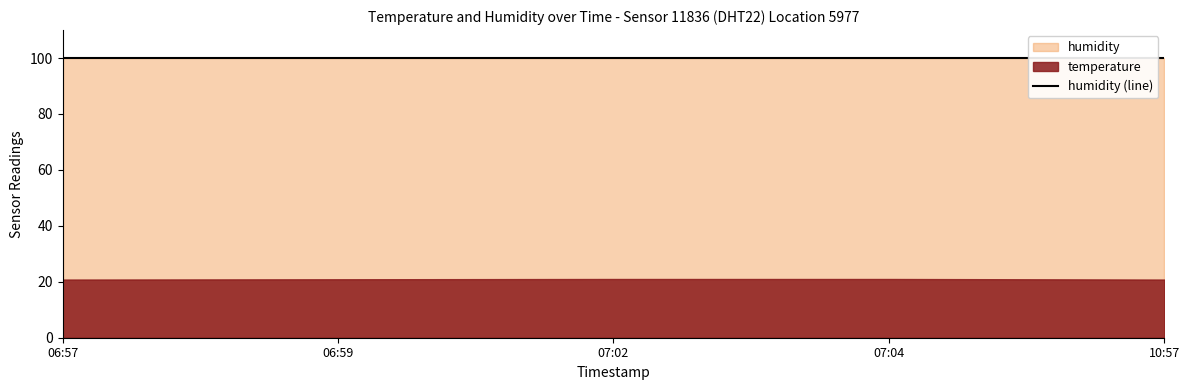

Rank the series by their maximum value, from lowest to highest.

temperature, humidity